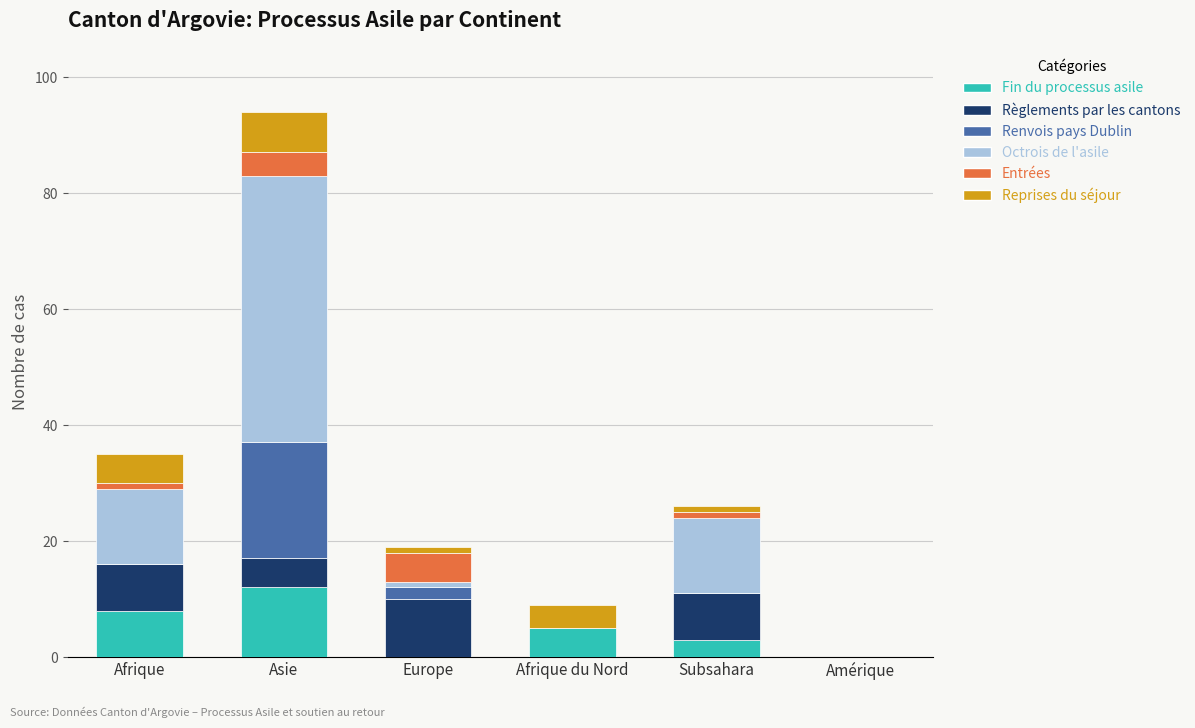

At which category is the sum across all series the highest?

Asie